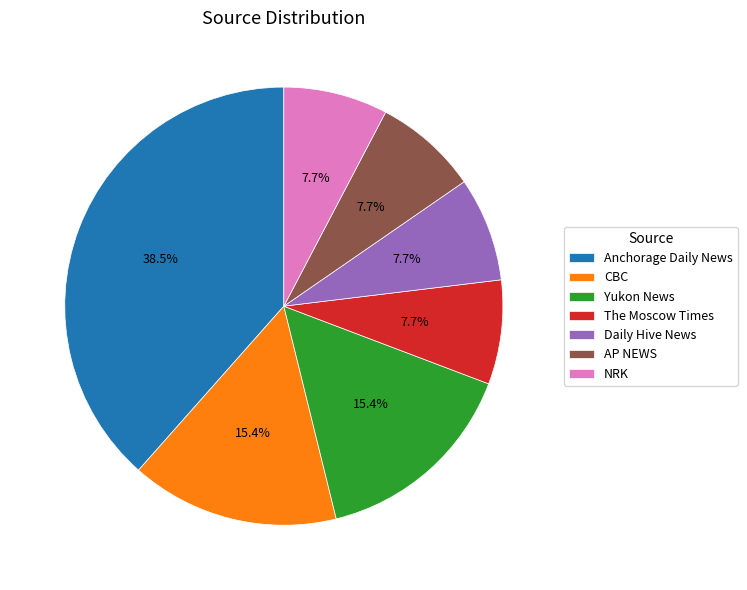

Does Yukon News represent more than half of the total?

No